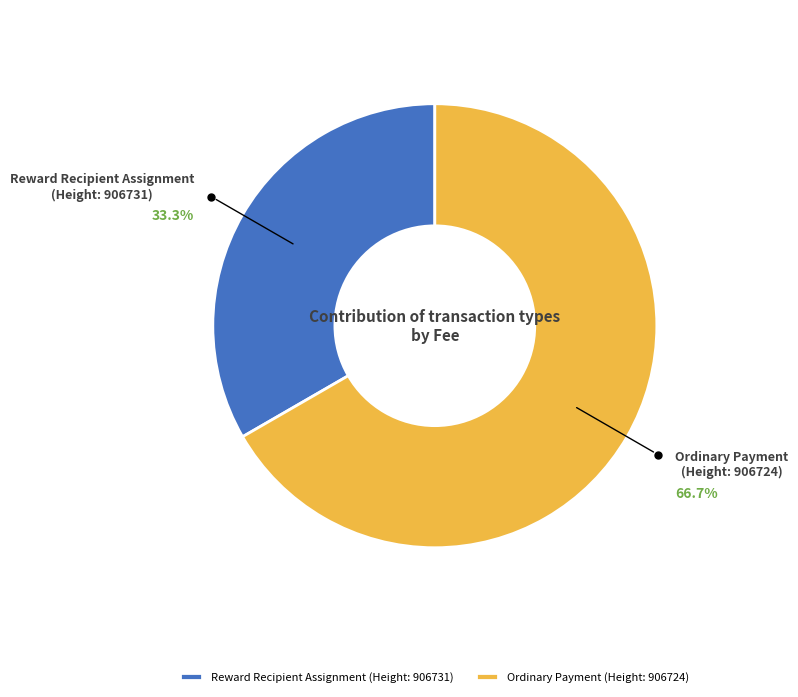

How many slices are in this pie chart?

2